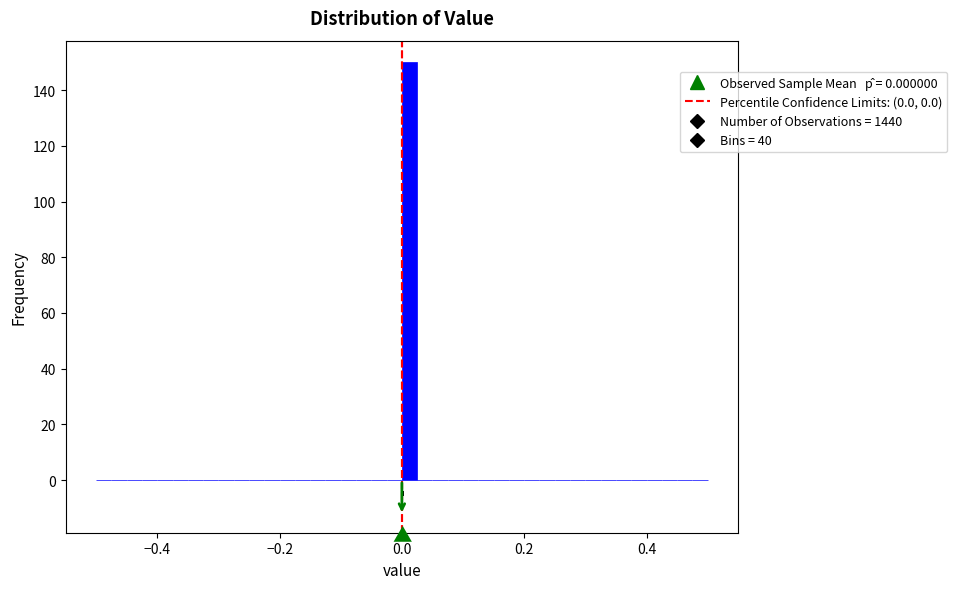

Read against the x-axis, roughly where is the centre of the tallest bar?

0.02